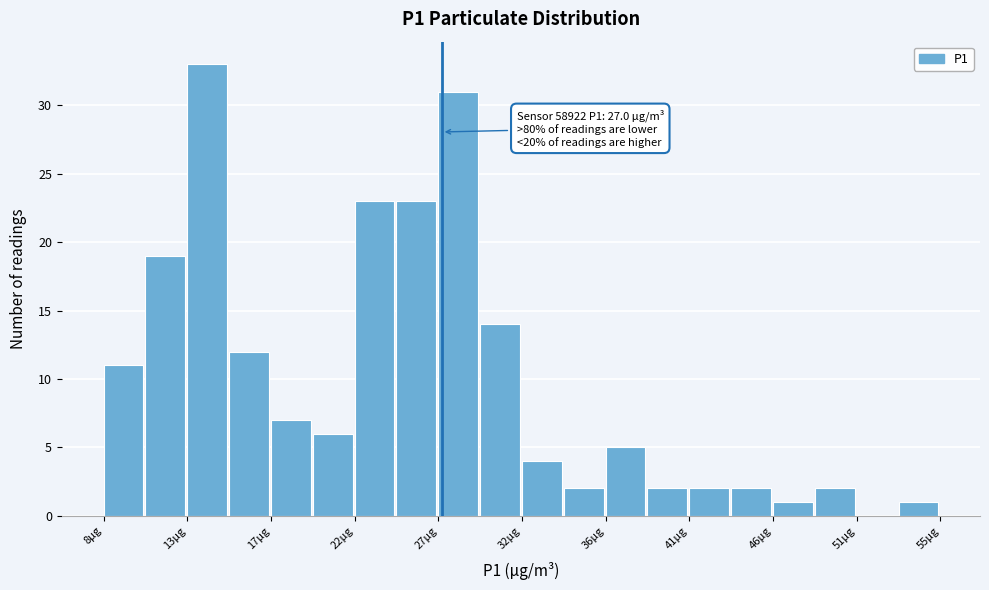

Over which range of the x-axis is the bar tallest?

12.5 to 15.0